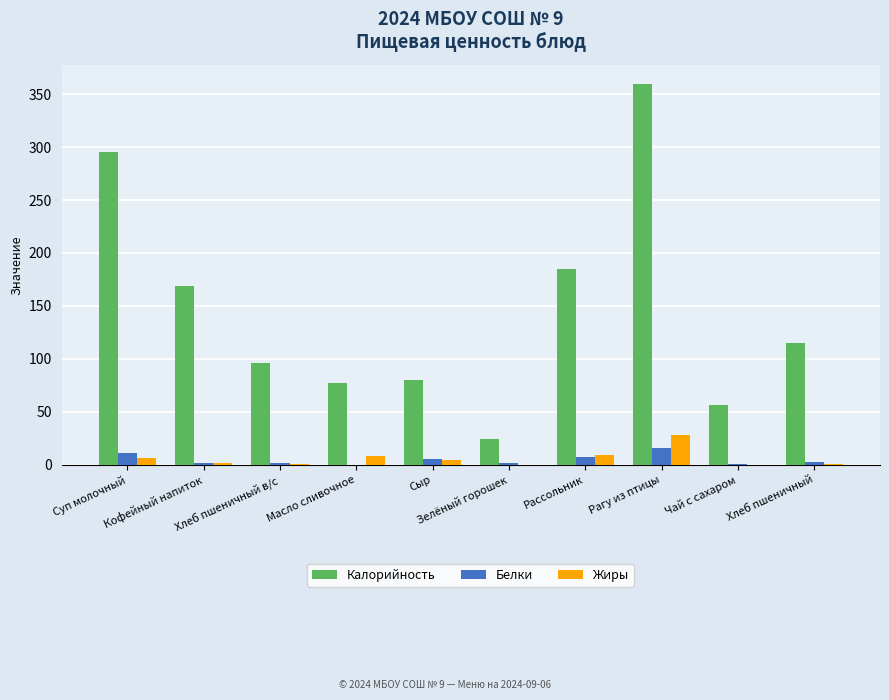

Where is Калорийность nearest to the value 191?

Рассольник